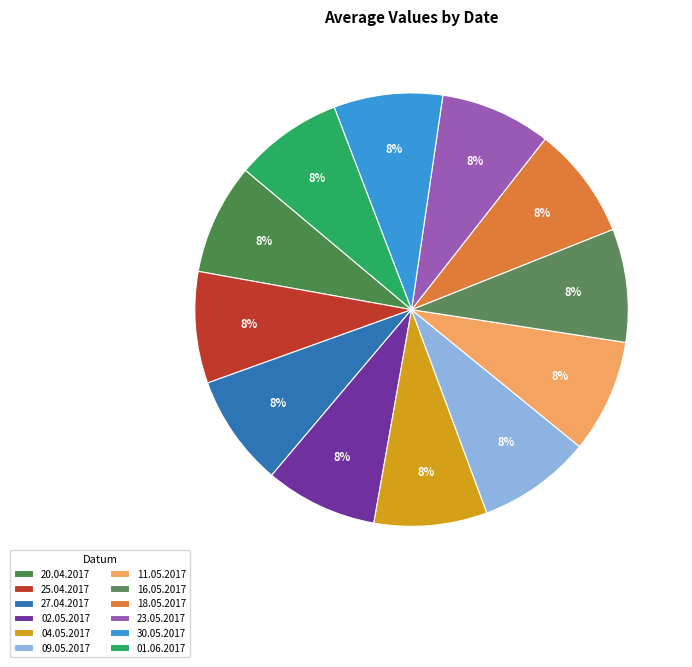

The 11.05.2017 slice represents 1% of the pie. True or false?

False